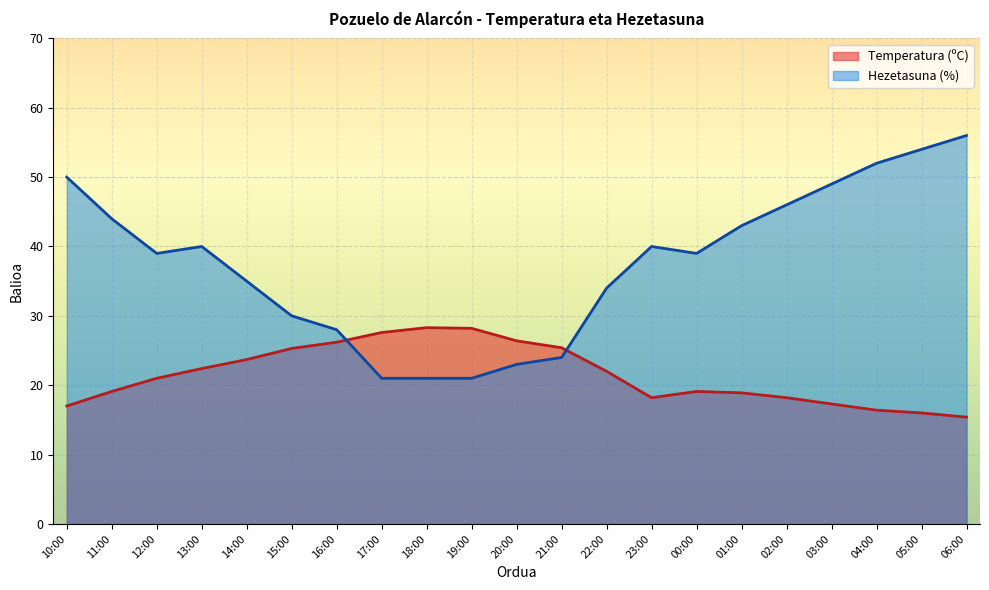

Where do Hezetasuna (%) and Temperatura (ºC) first cross each other?

16:00 and 17:00